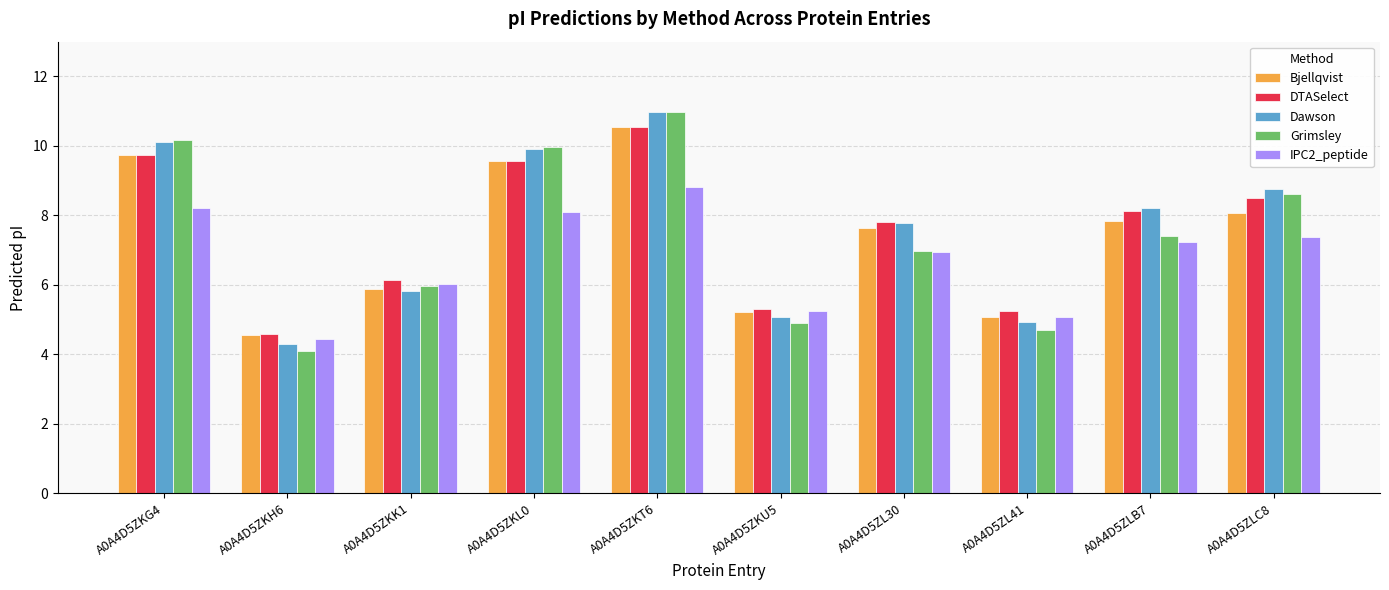

What is the sum of all Bjellqvist values?

74.1